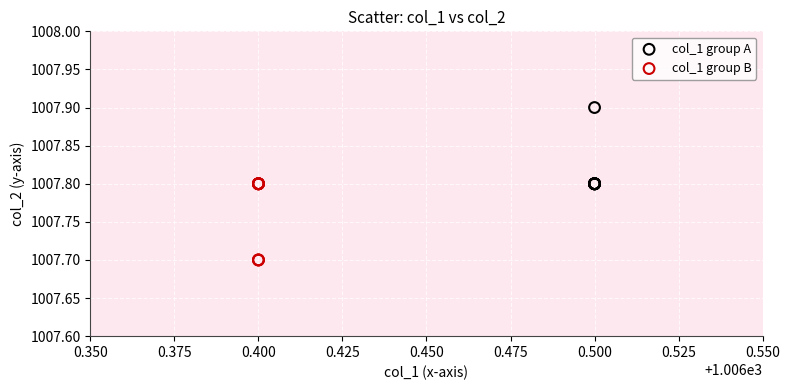

Which series reaches the minimum Y coordinate?

col_1 group B